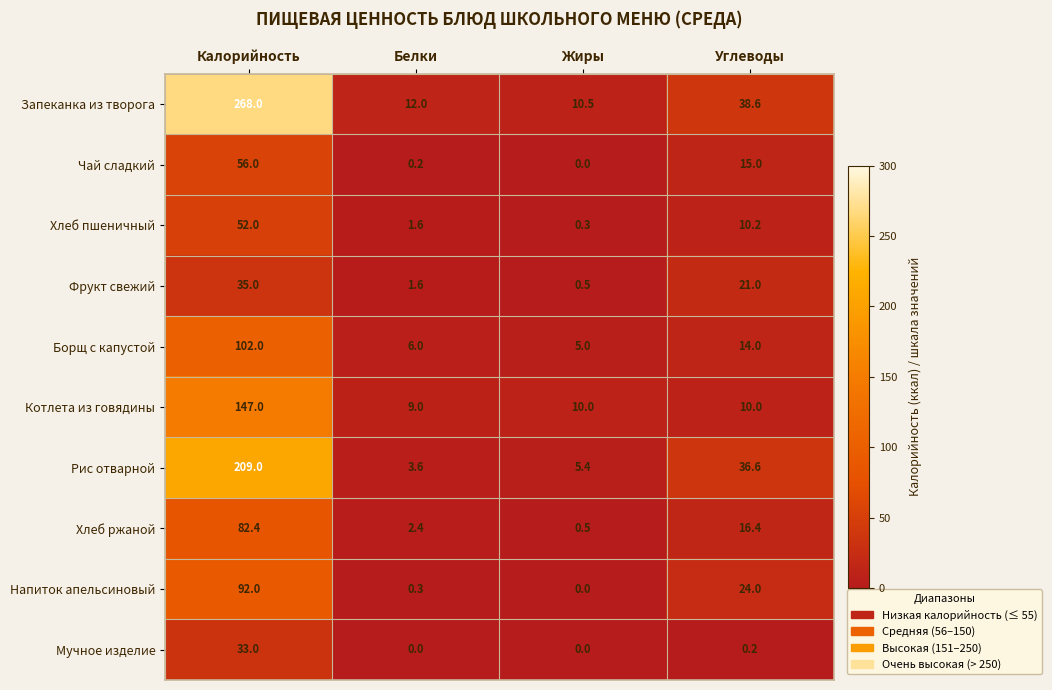

What is the total value across all series at Калорийность?

1076.4